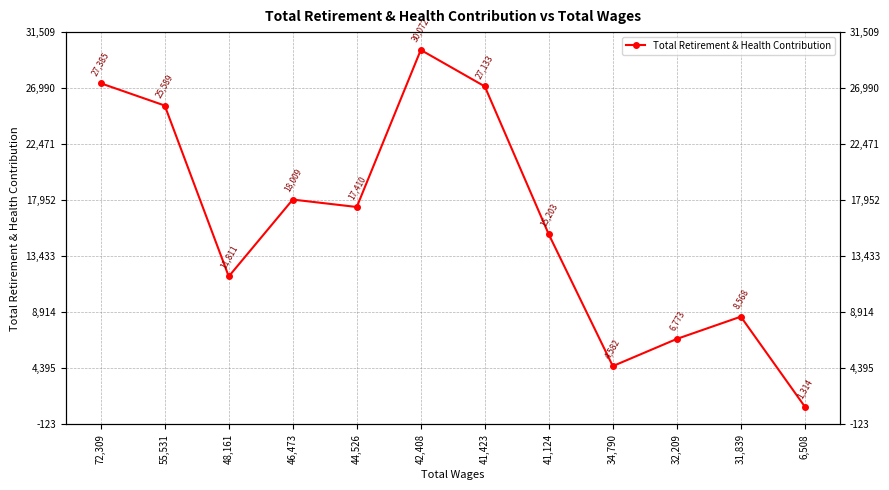

The chart shows a value of 27385 at 72,309. True or false?

True